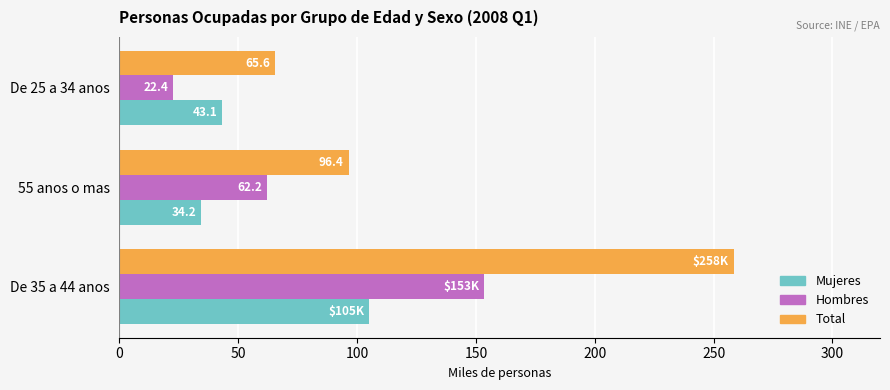

What is the greatest value displayed?

258.4